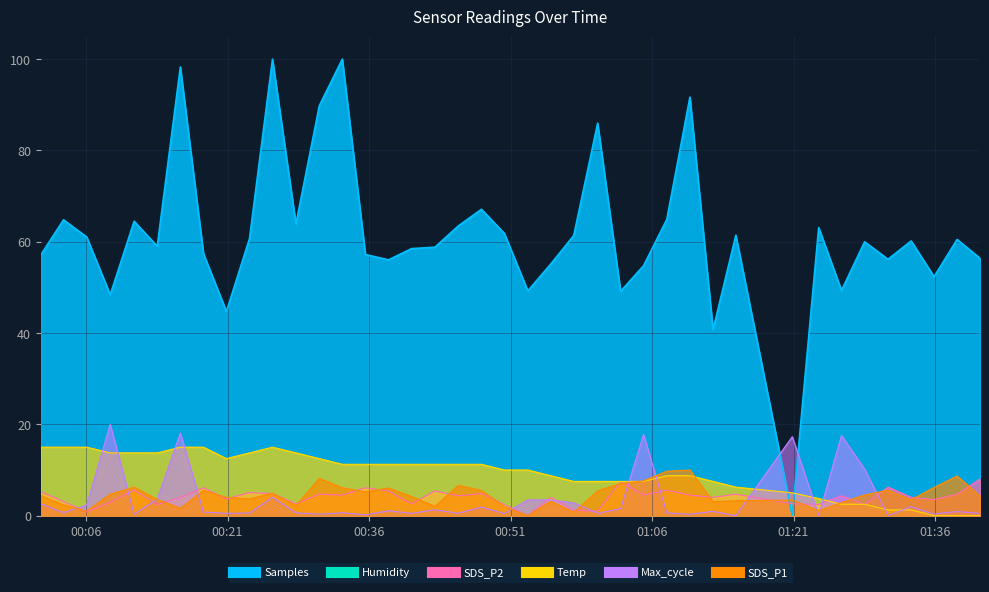

What is the difference between the highest and lowest values at 2023/09/06 00:25:46?

96.0